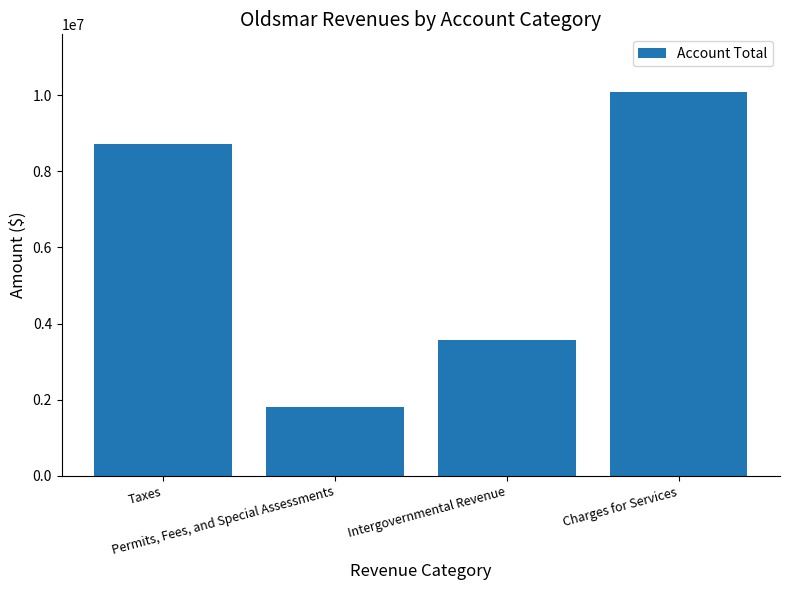

What is the label of the 3rd bar from the left?

Intergovernmental Revenue